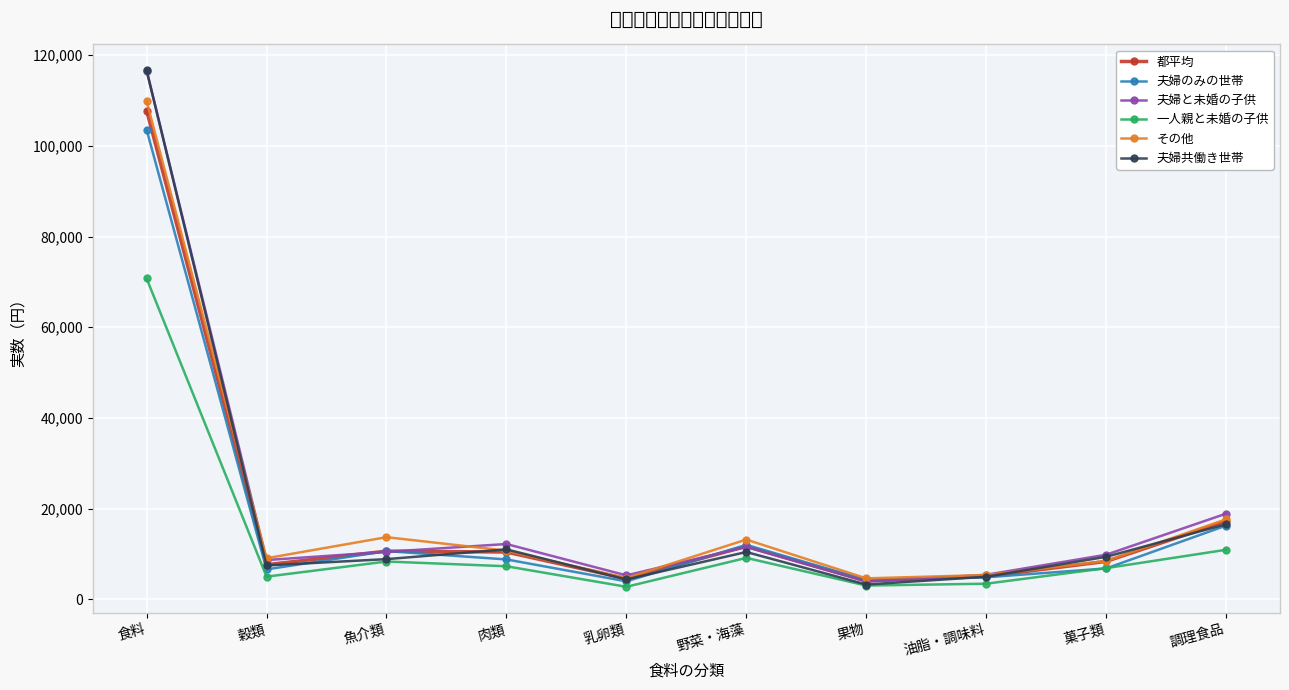

At which category does 夫婦共働き世帯 reach its first local peak?

肉類